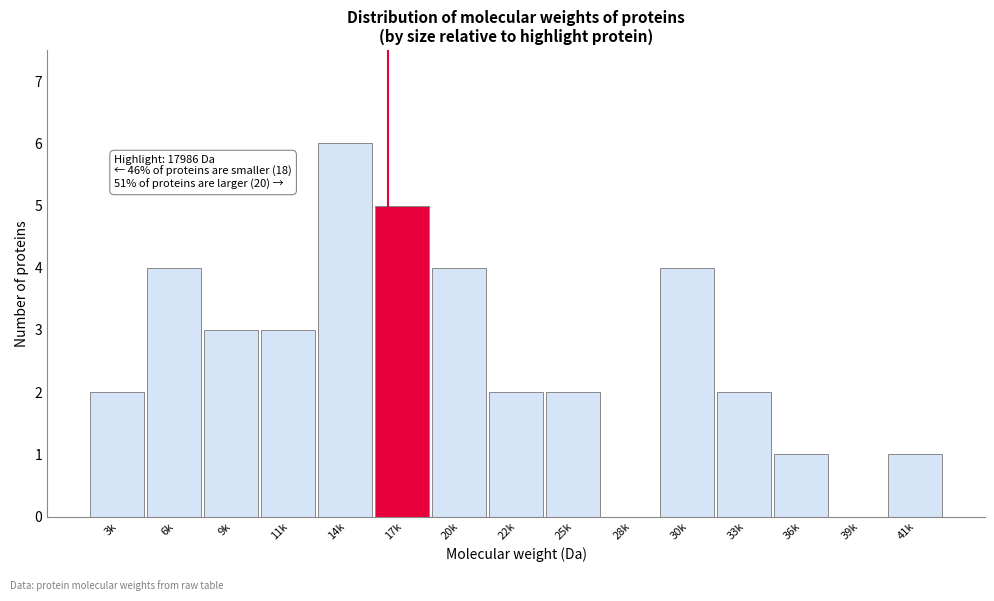

Reading left to right, what are all the values shown in this chart?

3k=2	6k=4	9k=3	11k=3	14k=6	17k=5	20k=4	22k=2	25k=2	28k=0	30k=4	33k=2	36k=1	39k=0	41k=1